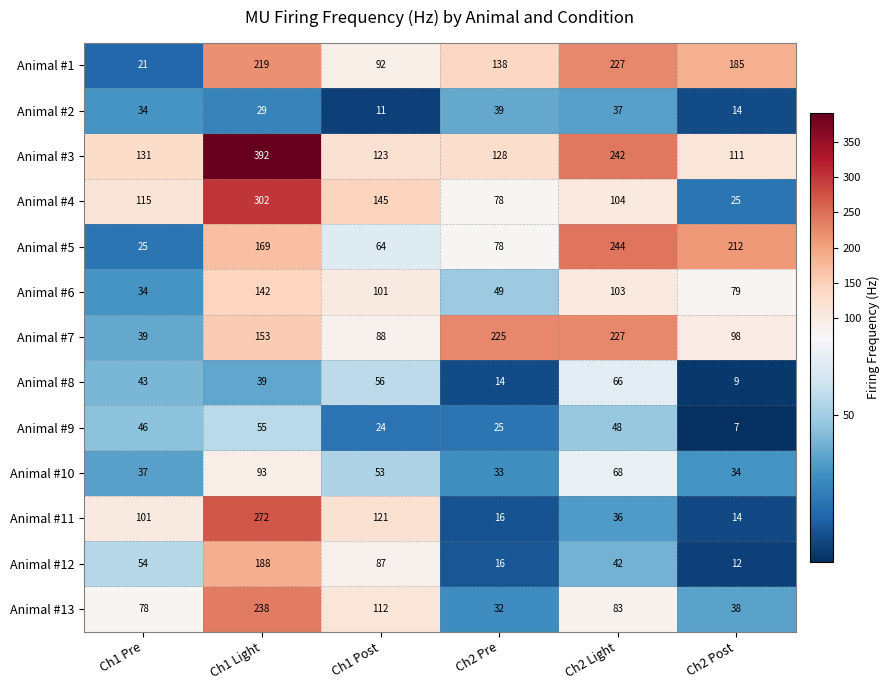

At which category is the sum across all series the highest?

Ch1 Light